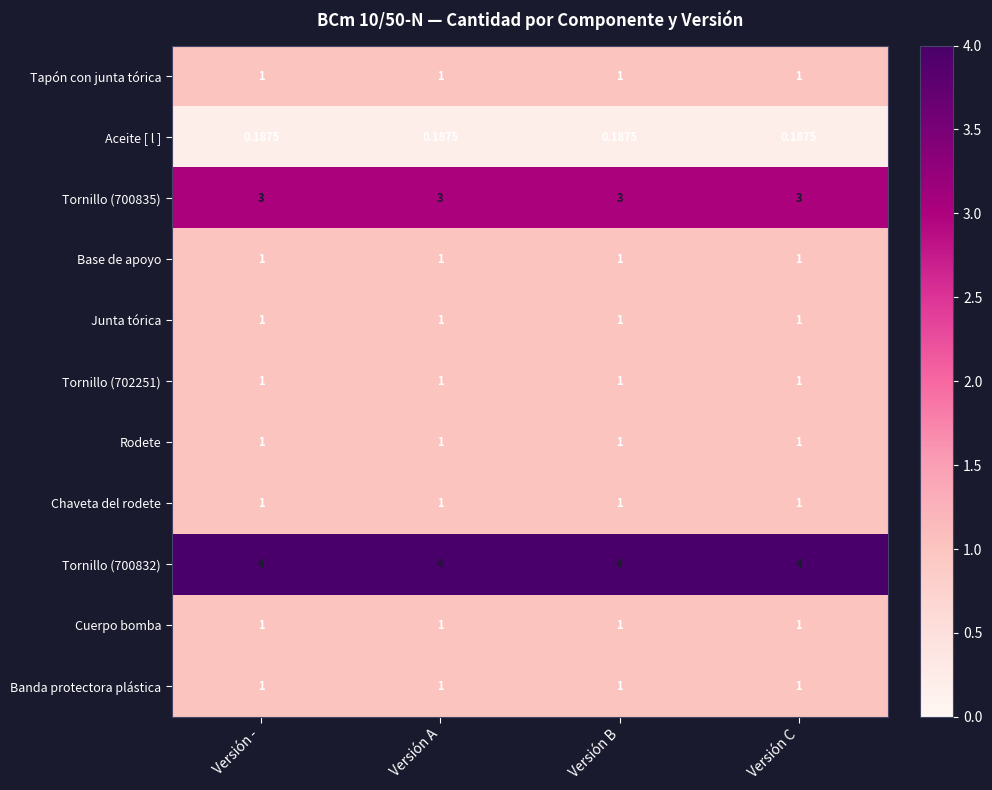

Is the value of Rodete at Versión - greater than the value of Tornillo (700832) at Versión A?

No